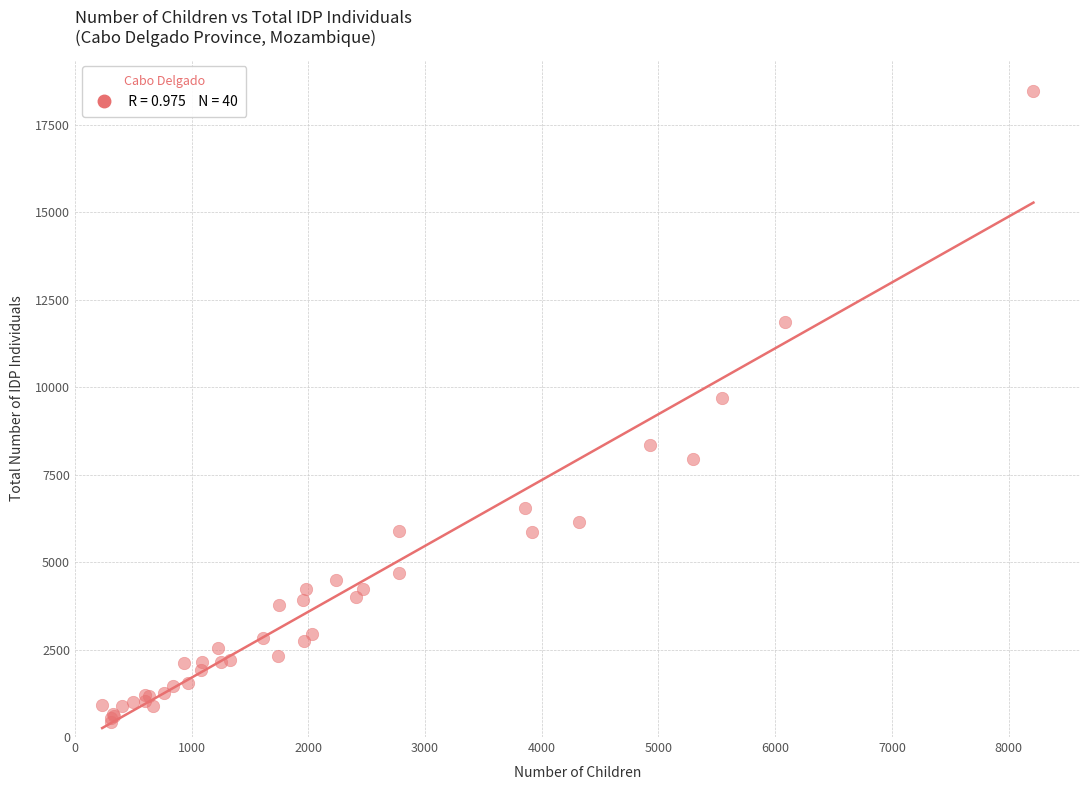

What Y value in the scatter plot is closest to 9442?

9680